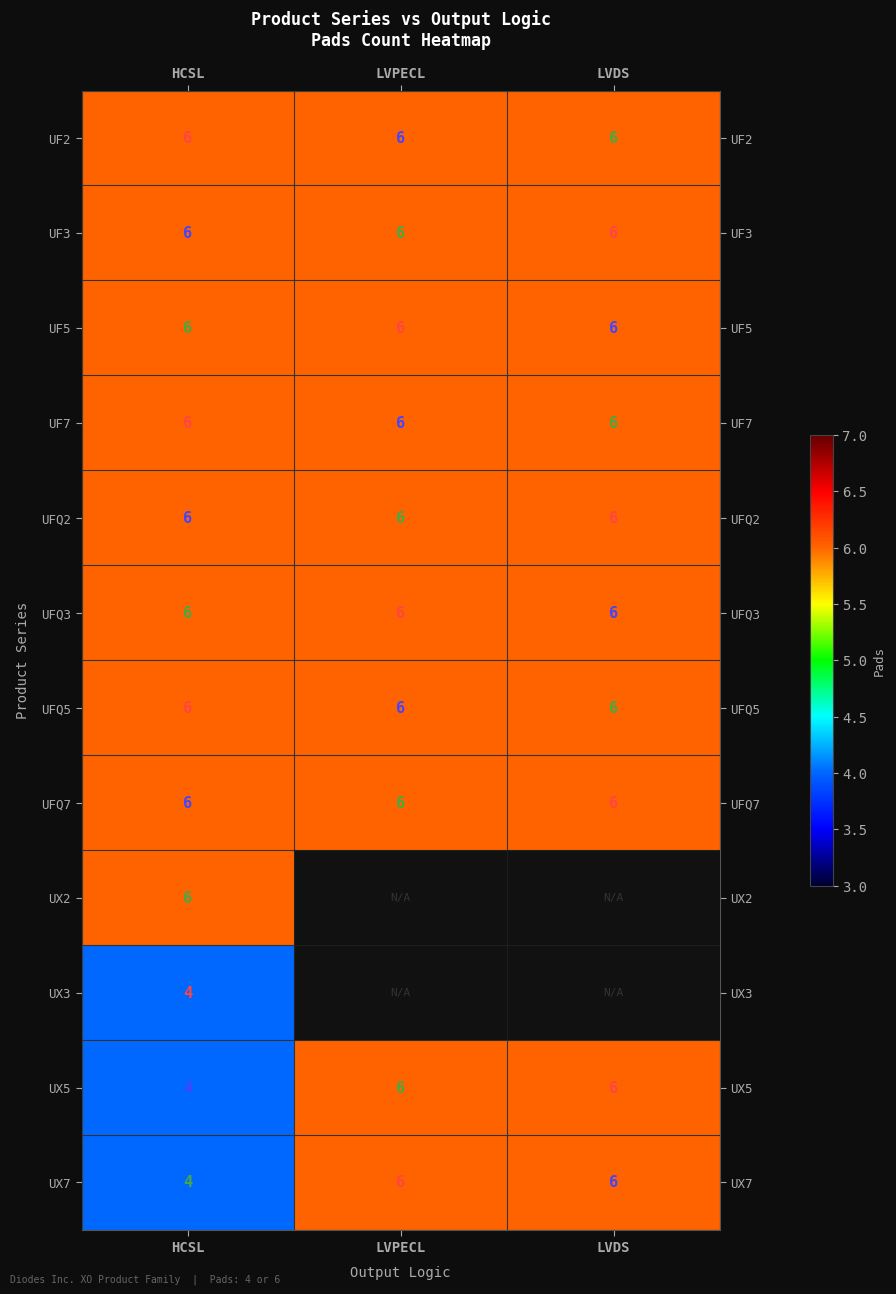

Where is UX5 nearest to the value 5?

HCSL